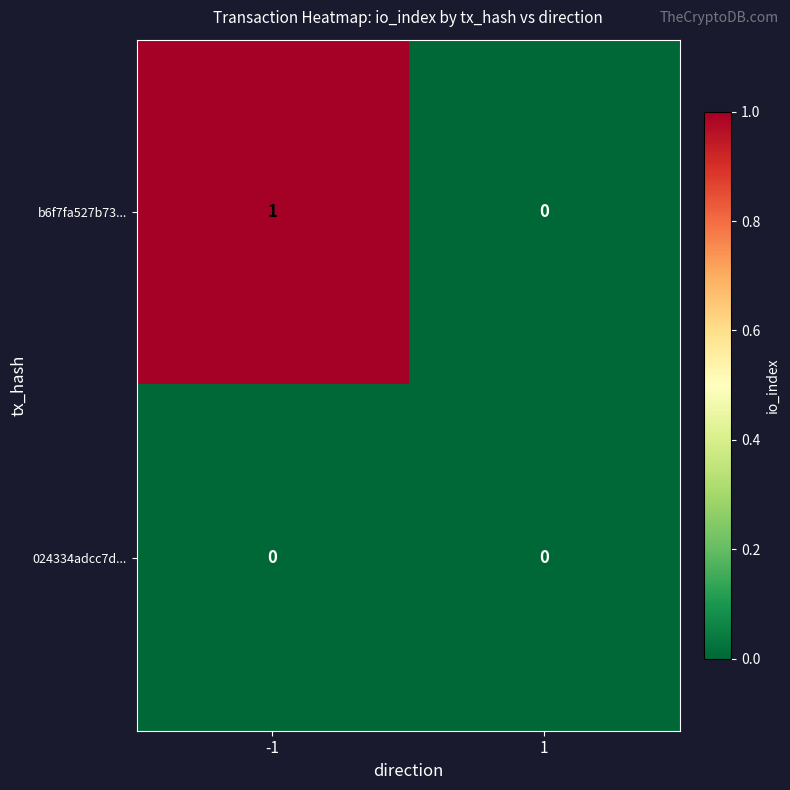

Count the number of data series in this chart.

2